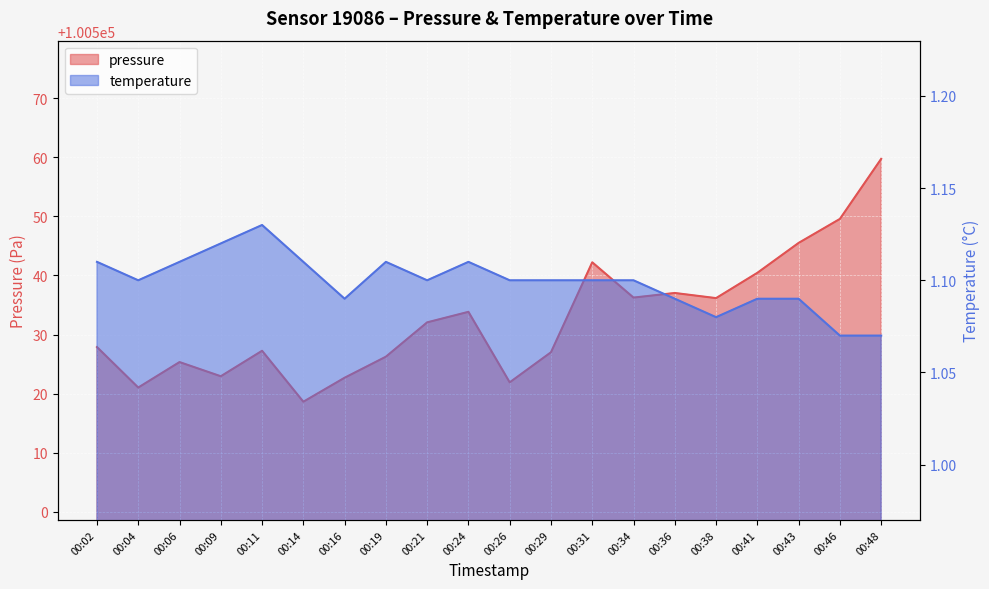

Where is the first local minimum for temperature?

00:04